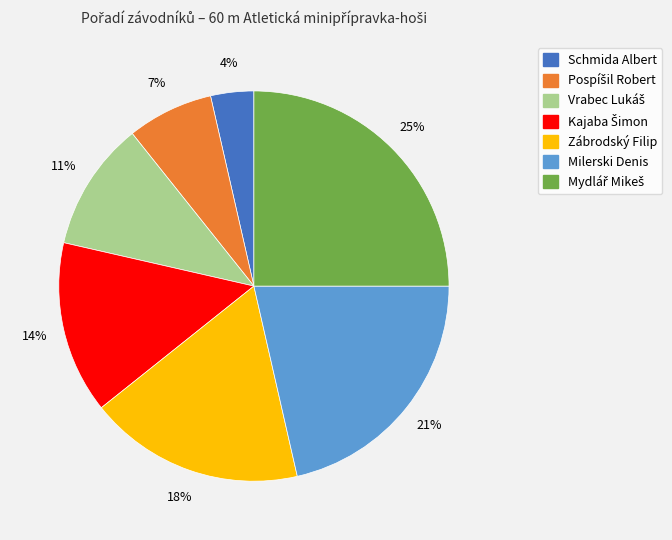

Between Zábrodský Filip and Schmida Albert, which is larger?

Zábrodský Filip